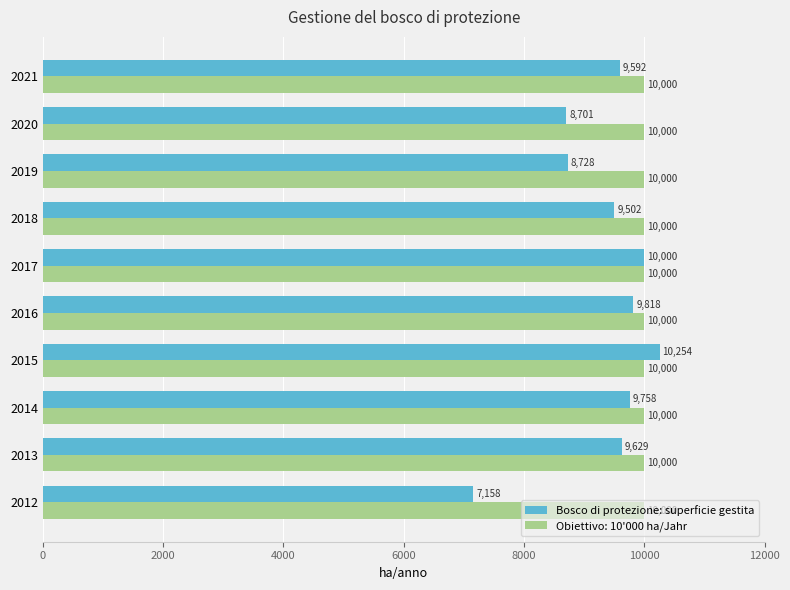

At 2013, list the series in order from largest to smallest.

Obiettivo: 10'000 ha/Jahr, Bosco di protezione: superficie gestita